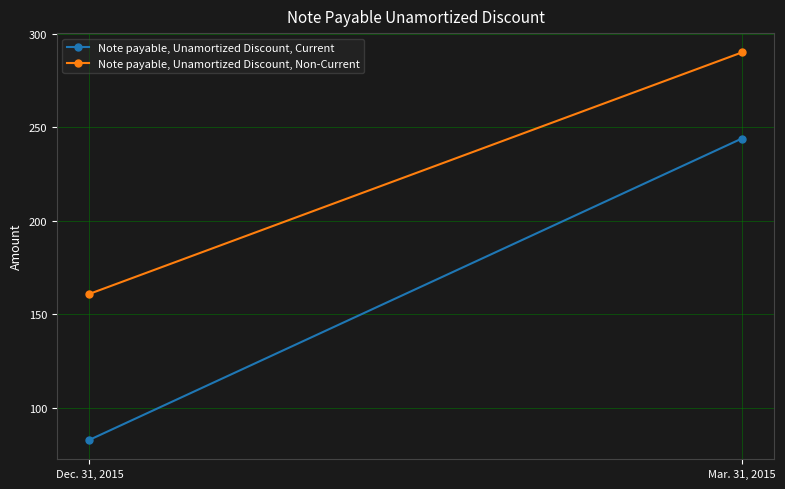

Is it true that Note payable, Unamortized Discount, Non-Current equals 104 at Mar. 31, 2015?

False